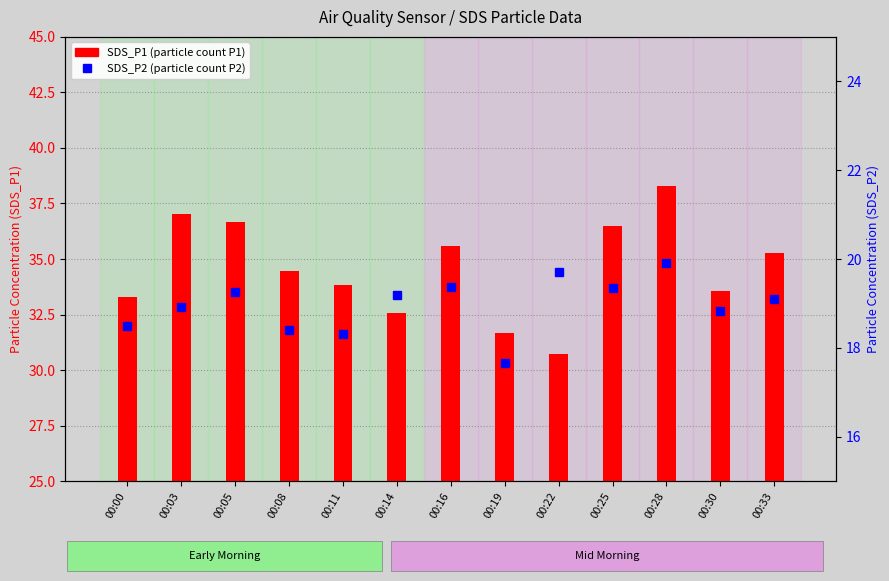

The value of SDS_P1 at 00:33 is 7.3. True or false?

False